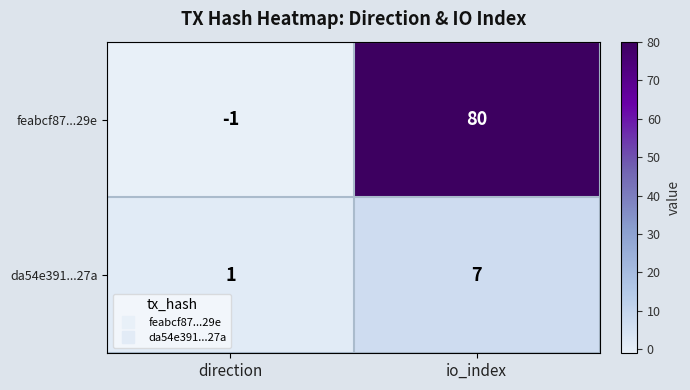

Which series has the largest total across all categories?

feabcf87...29e